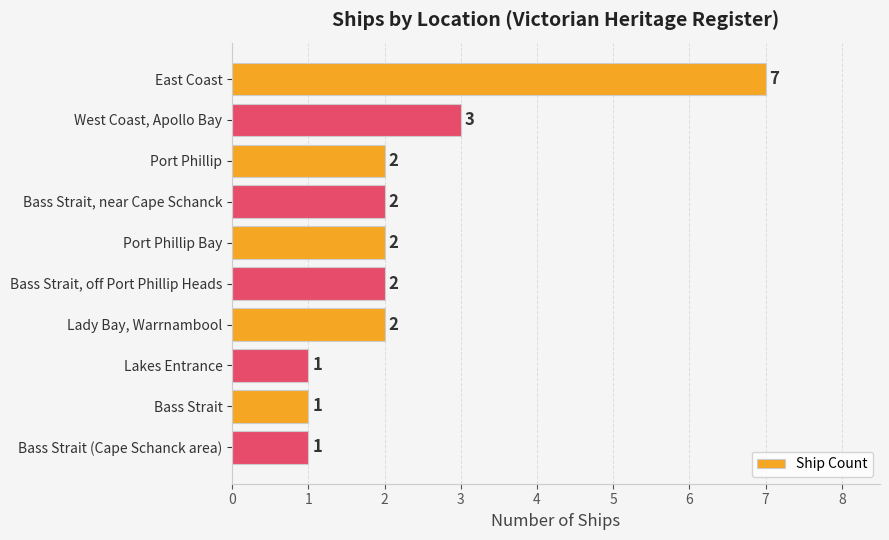

What is the smallest value displayed?

1